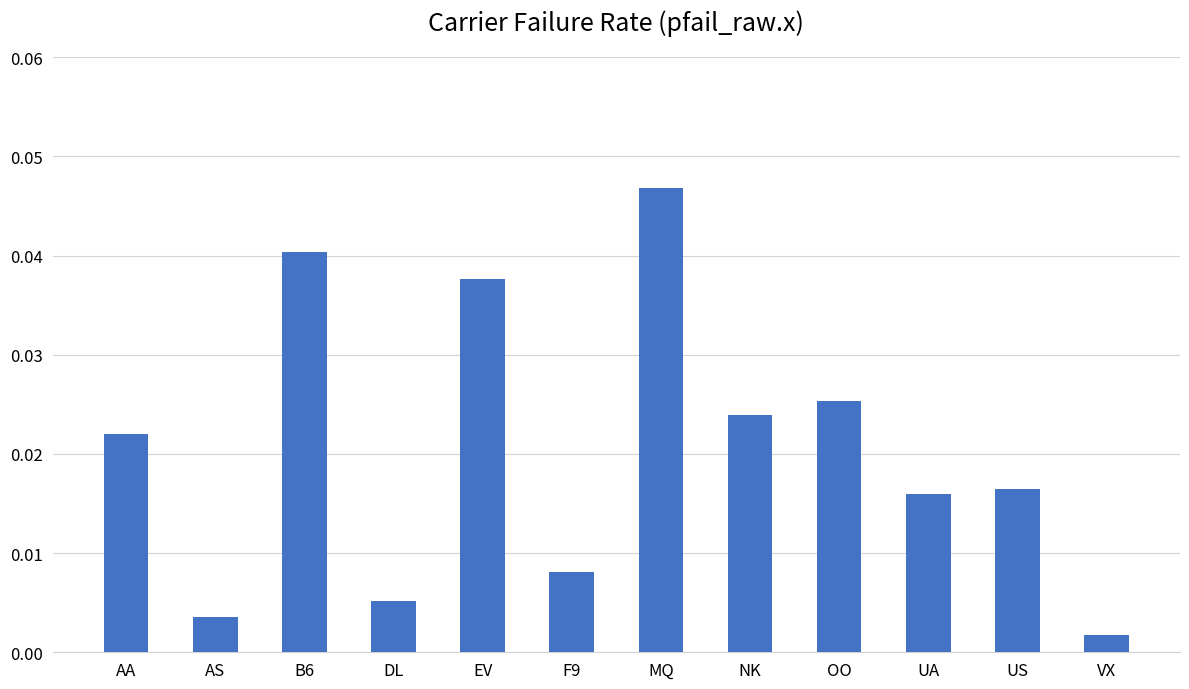

Is it true that the value at MQ is 0.1?

False